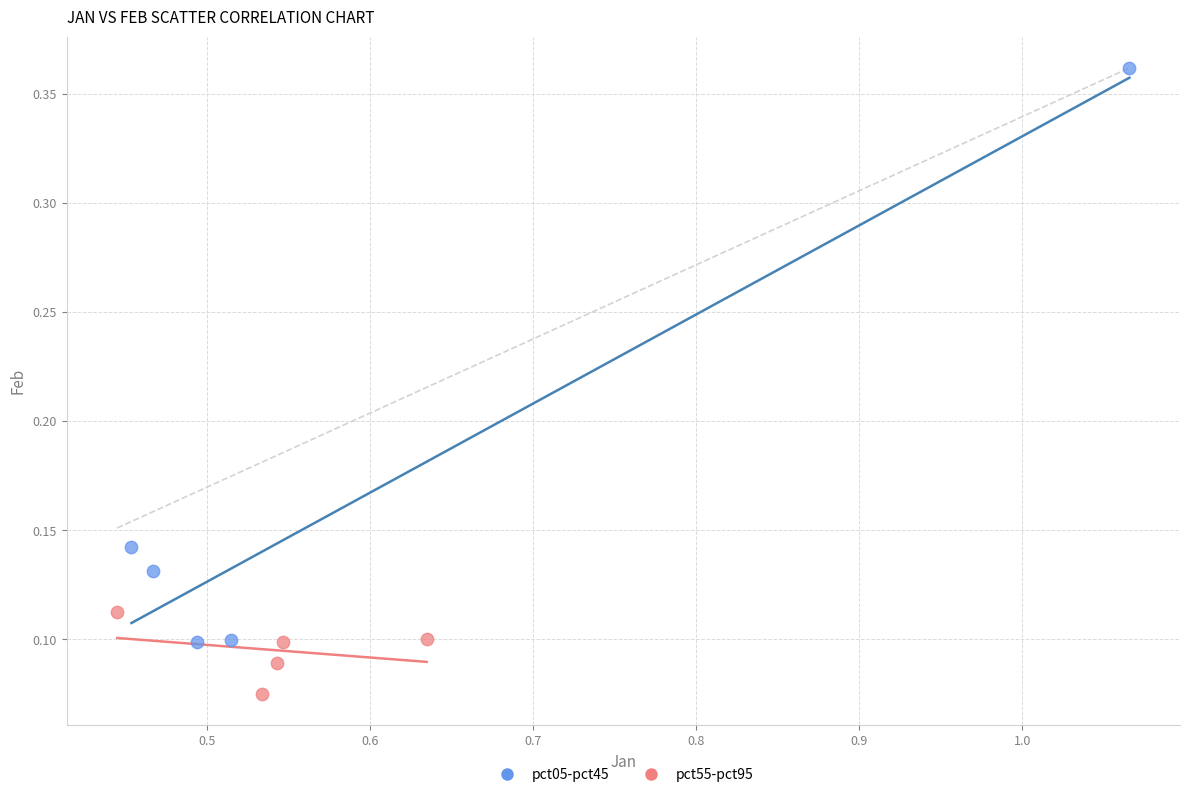

Which series reaches the minimum Y coordinate?

pct55-pct95